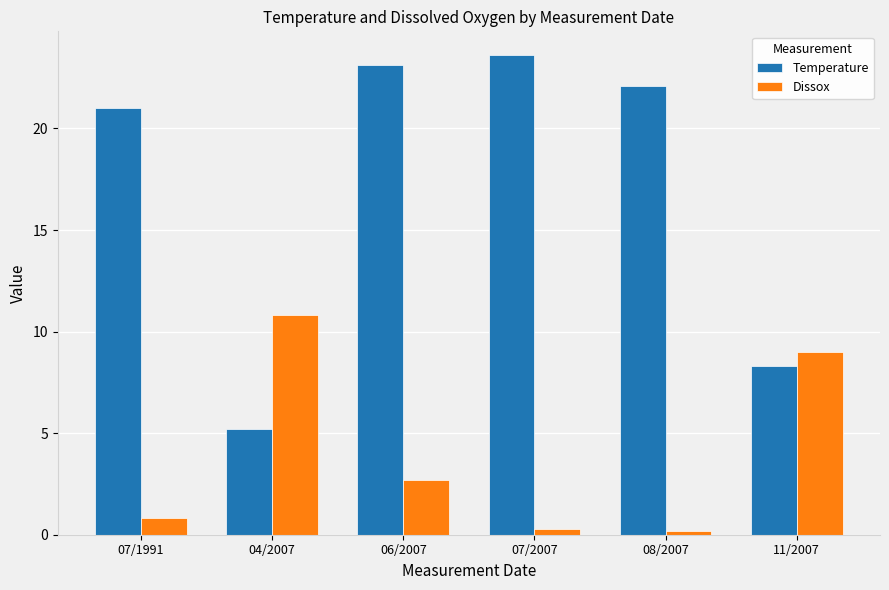

Reading right to left, list all the values displayed in this chart.

Temperature: 8.3	22.1	23.6	23.1	5.2	21.0
Dissox: 9.0	0.2	0.3	2.7	10.8	0.8